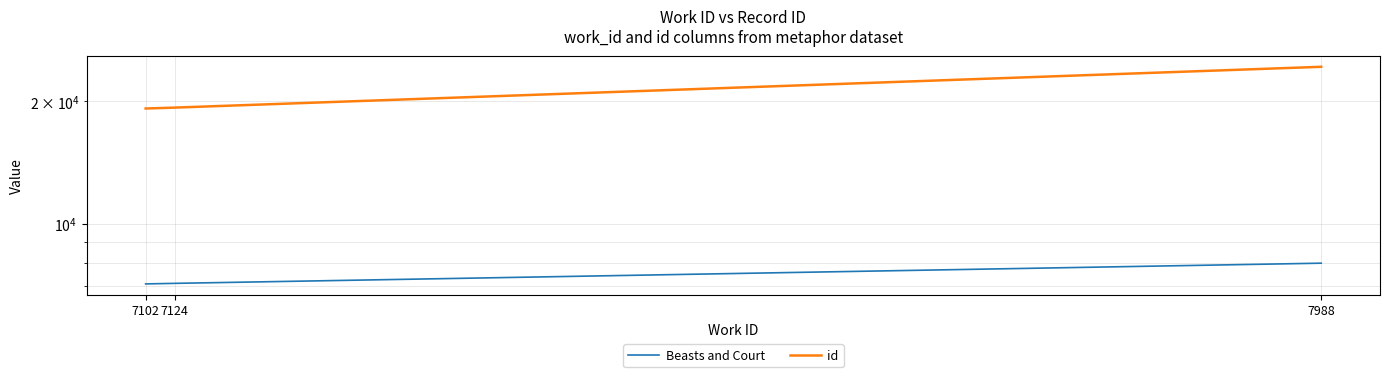

Which series has the largest total across all categories?

id